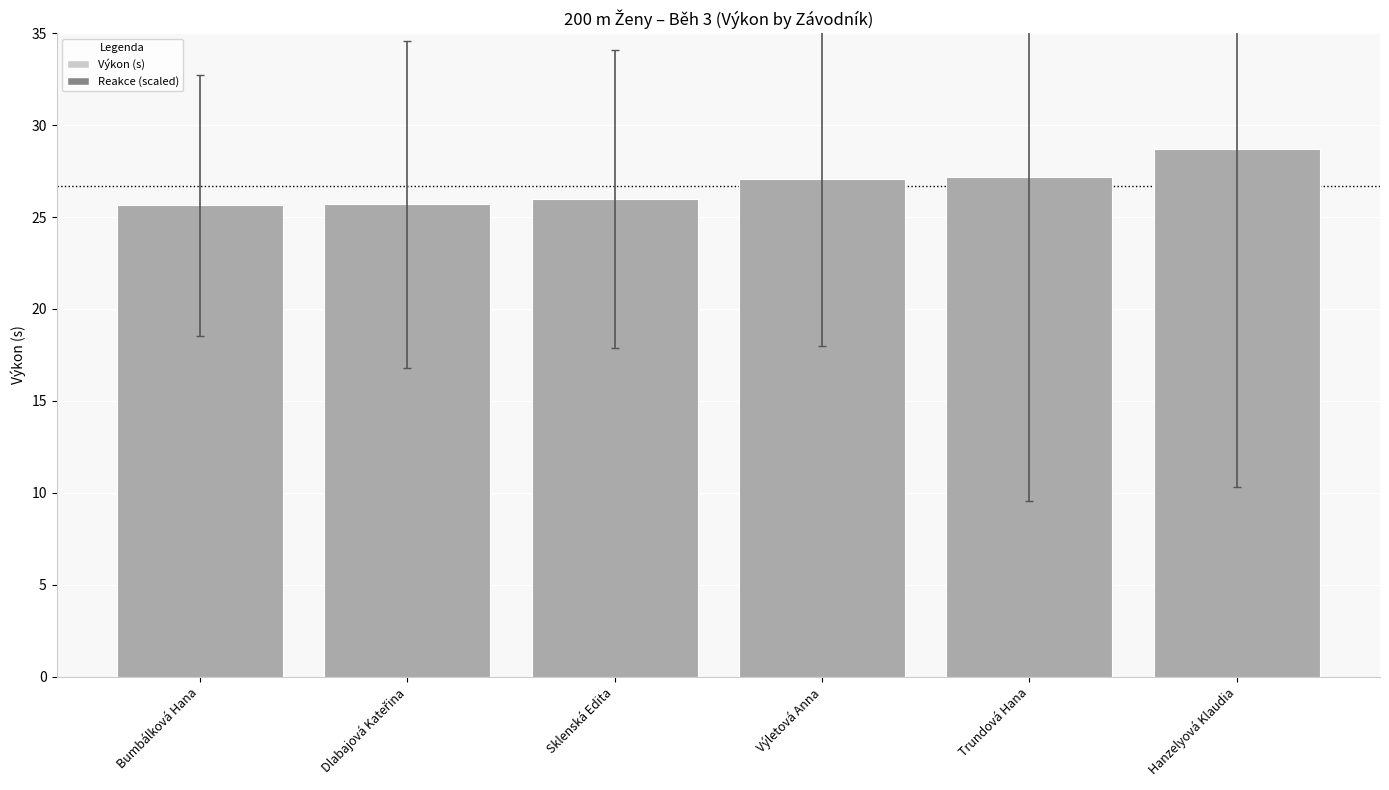

What is the smallest value displayed?

25.6